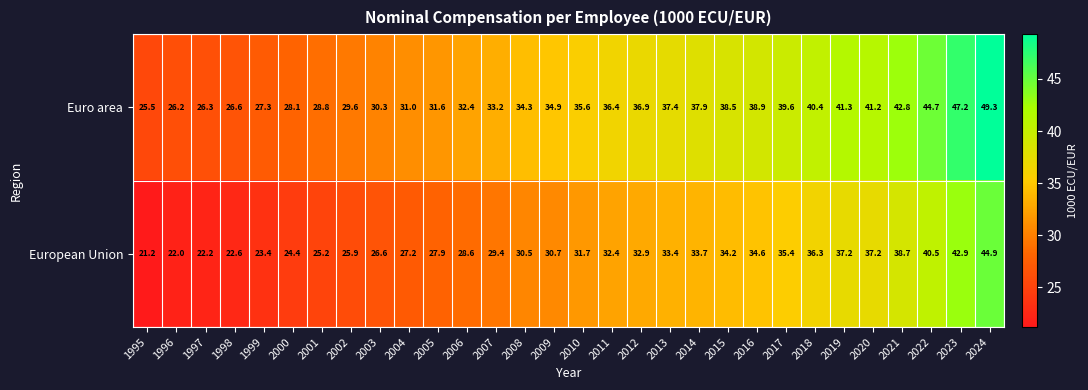

List the series in order of their overall mean, highest first.

Euro area, European Union